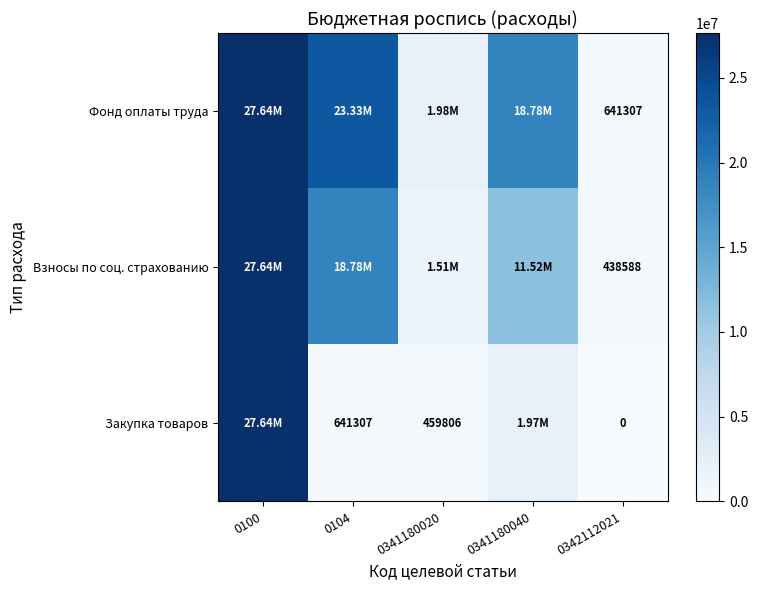

Is it true that Закупка товаров equals 766841.0 at 0341180040?

False